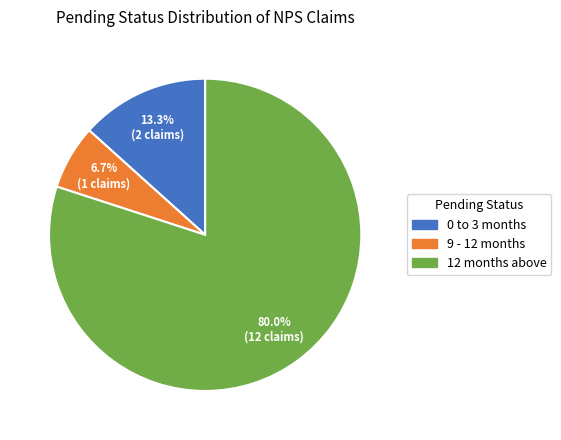

Which category has the biggest portion of the pie?

12 months above